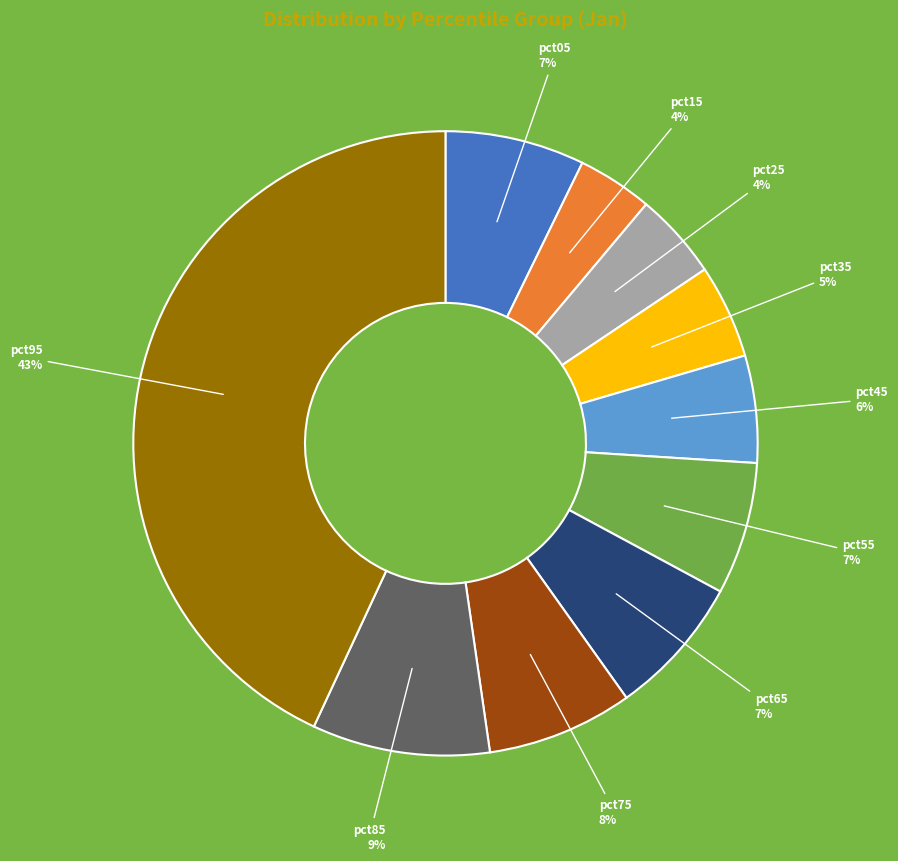

Does pct55 account for over 50% of the chart?

No